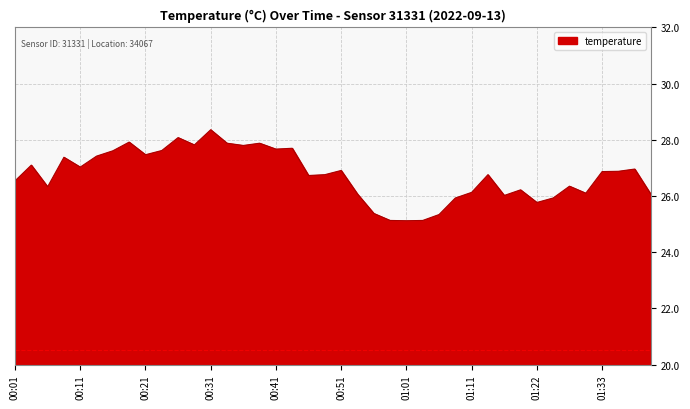

What is the smallest value displayed?

25.1